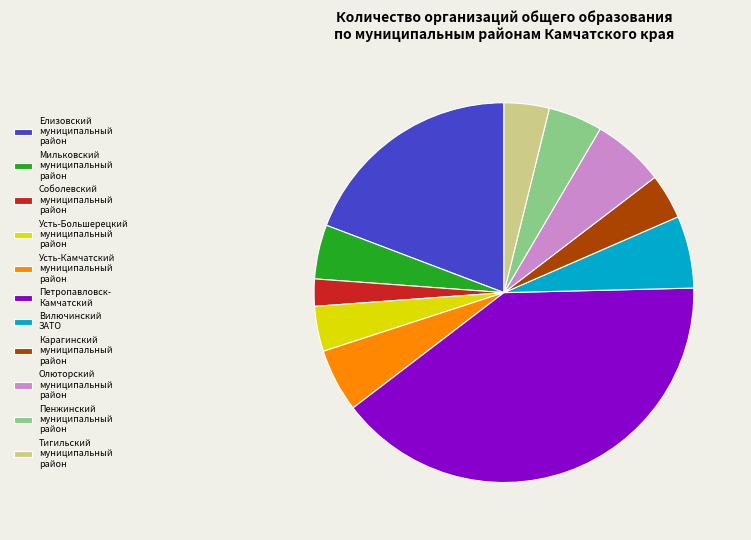

Approximately how many times larger is the value at Тигильский муниципальный район compared to Вилючинский ЗАТО?

0.6